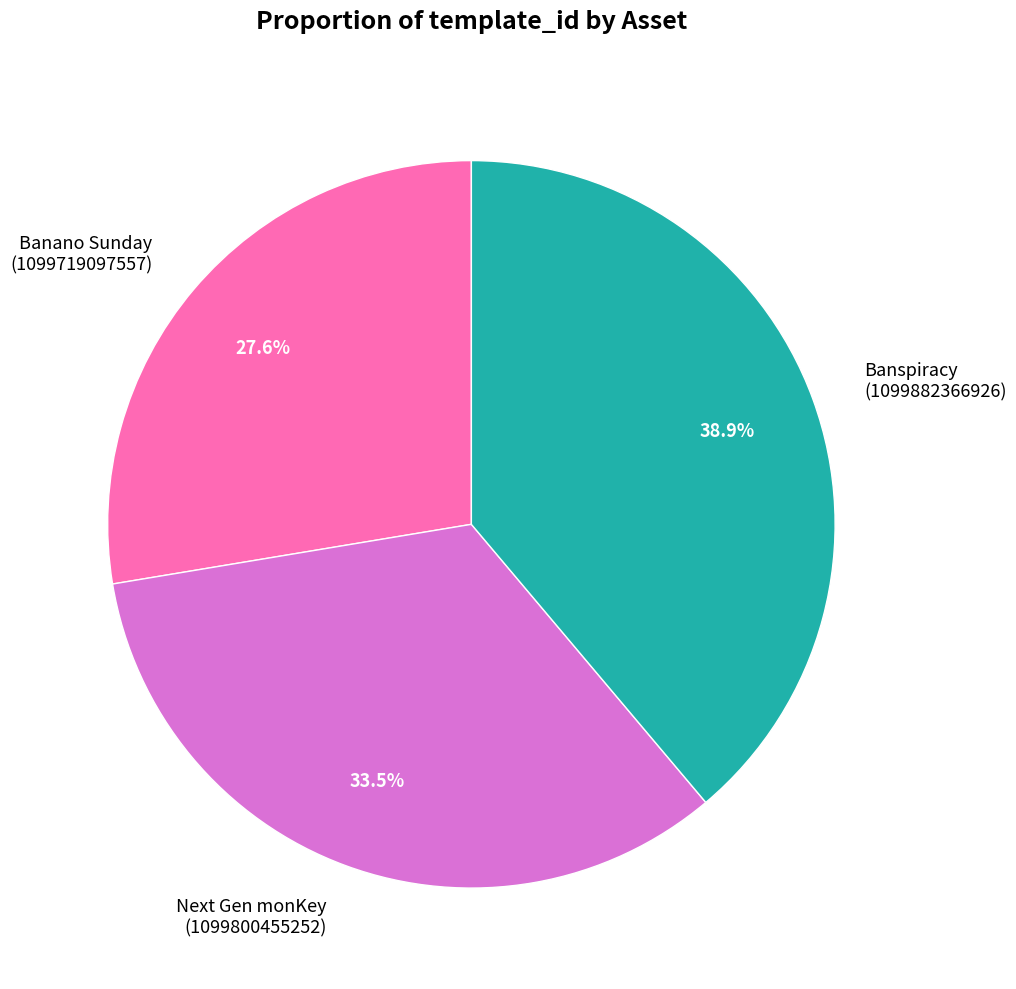

What portion of the pie excludes Next Gen monKey (1099800455252)?

66.5%